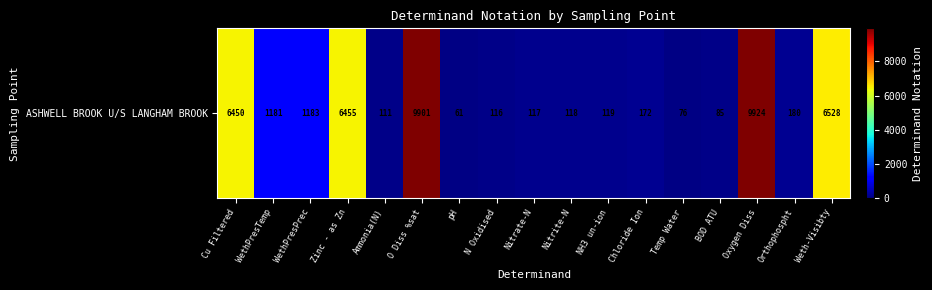

Is it true that the value at Oxygen Diss is 17717?

False